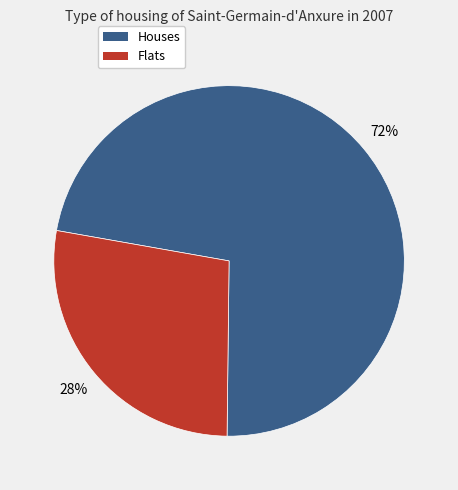

To the nearest percent, what is the average slice percentage?

50%